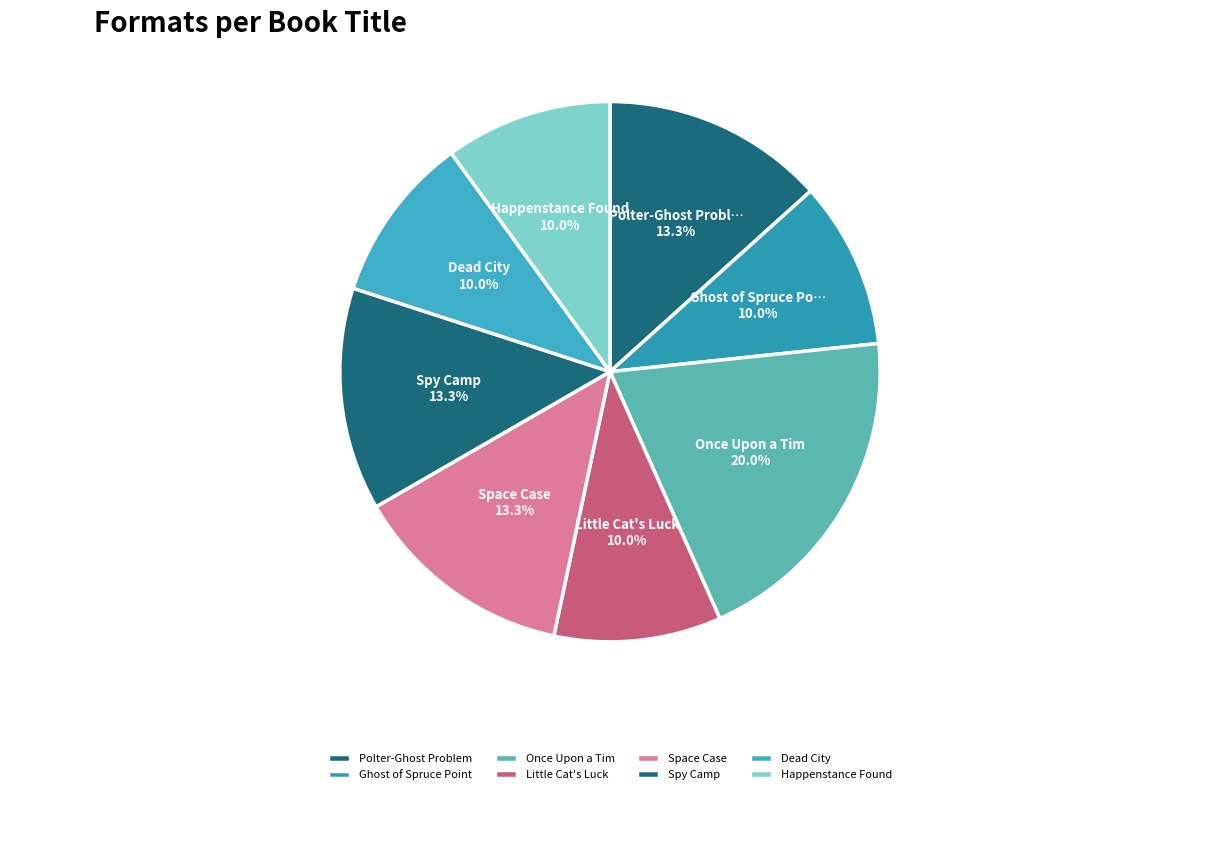

Is Space Case the majority of the pie?

No